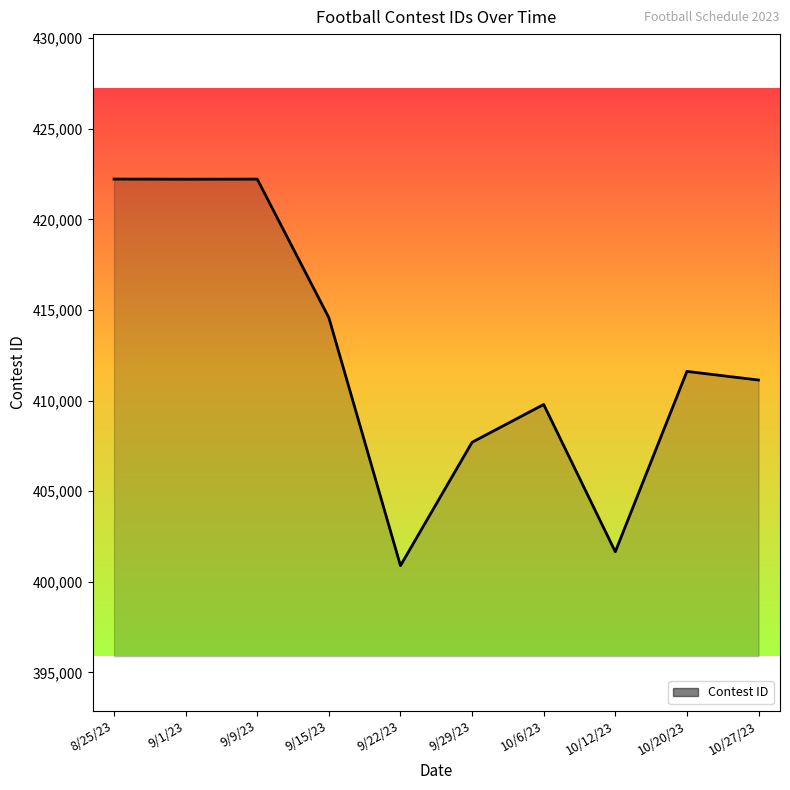

What is the difference between the maximum and second lowest values?

20569